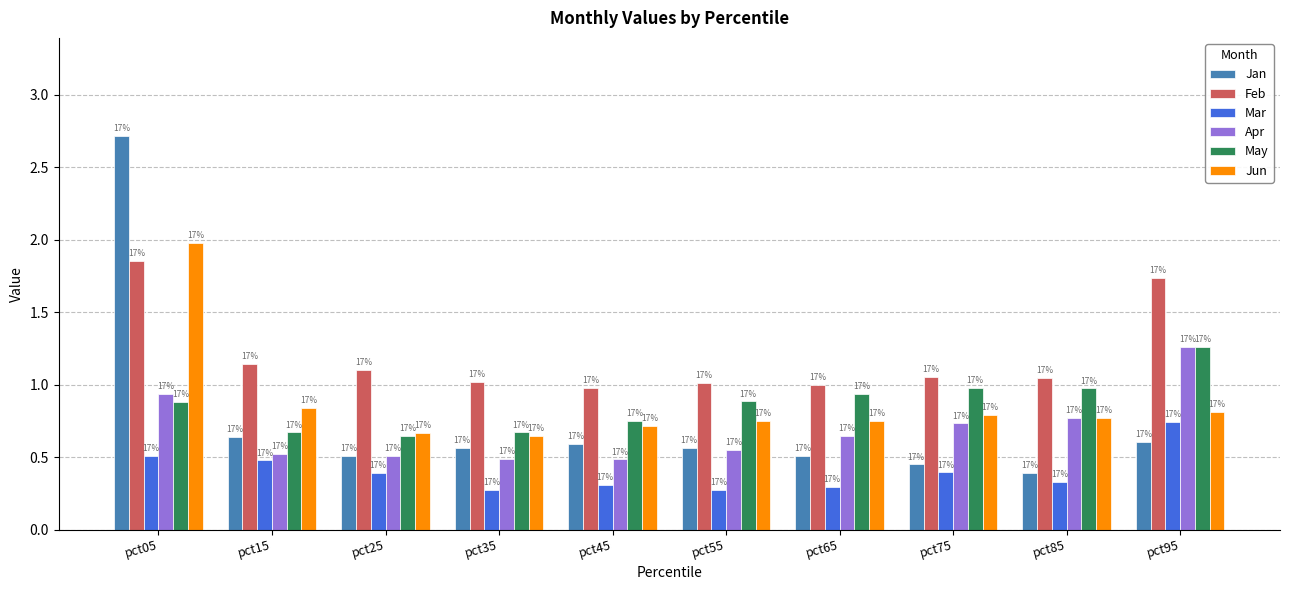

What are all the series names shown in the legend?

Jan, Feb, Mar, Apr, May, Jun